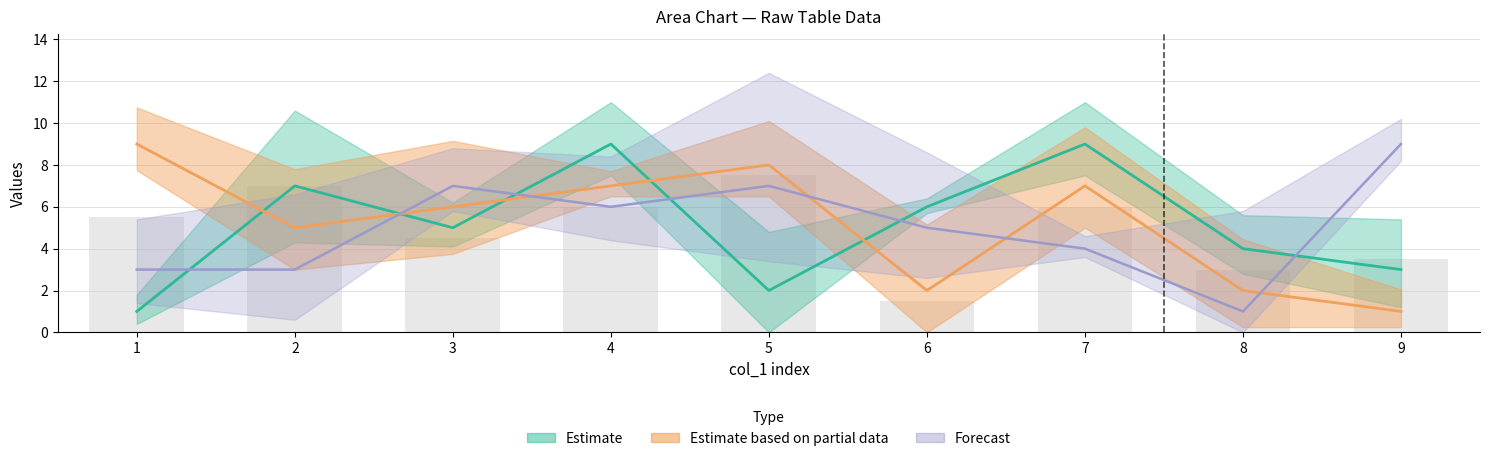

At which category is the sum across all series the highest?

4